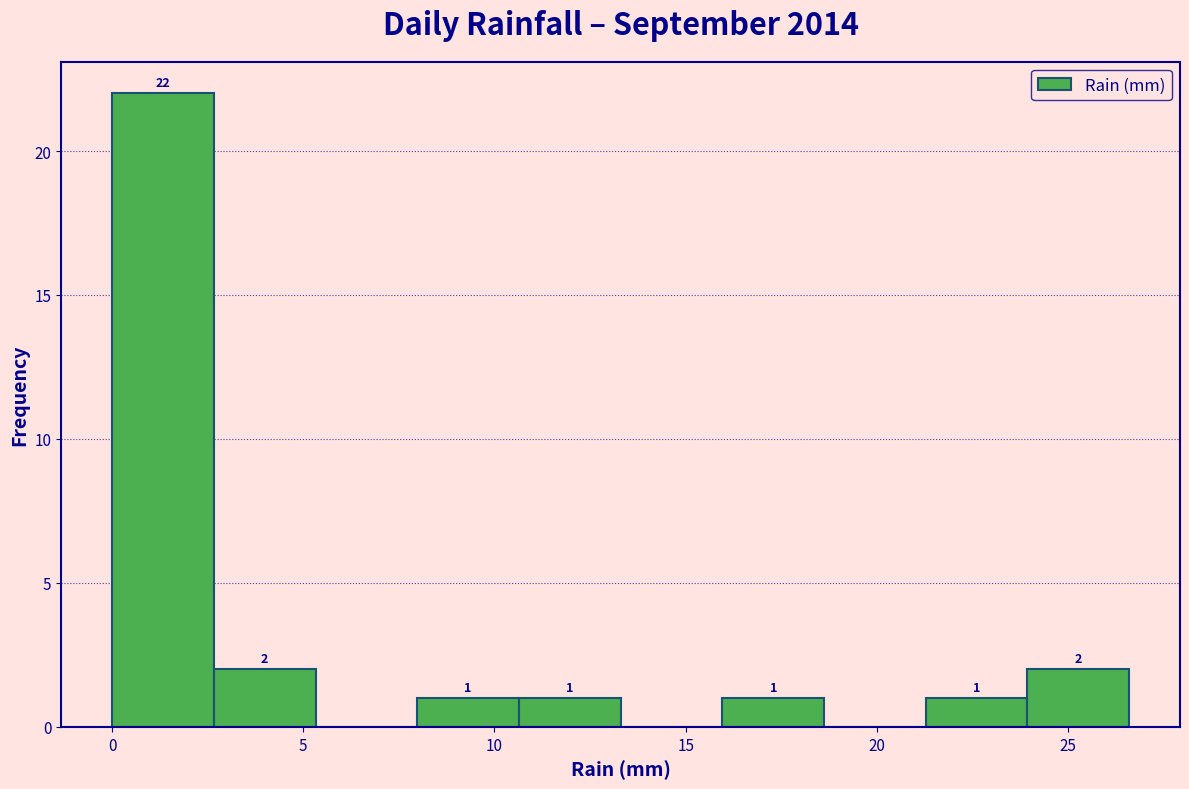

Over which range of the x-axis is the bar tallest?

0.0 to 2.5